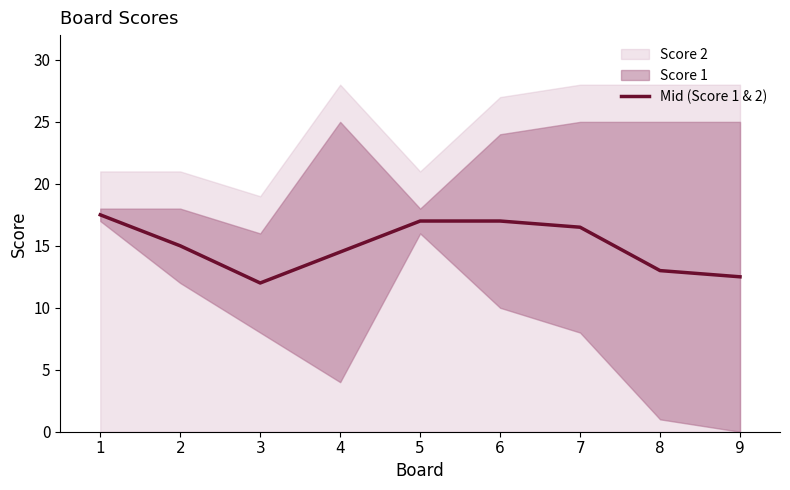

How many values are below 15?

4